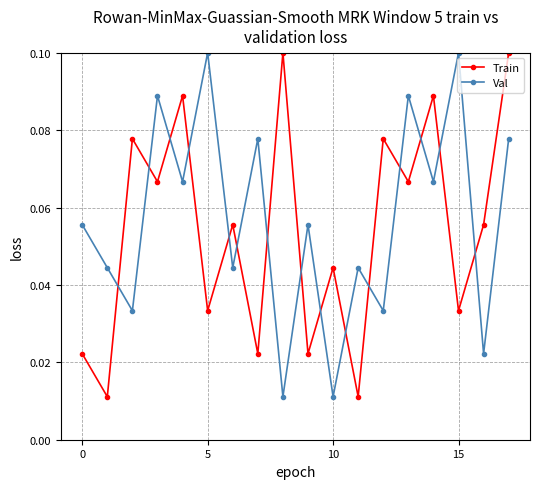

What is the sum of all Train values?

1.0